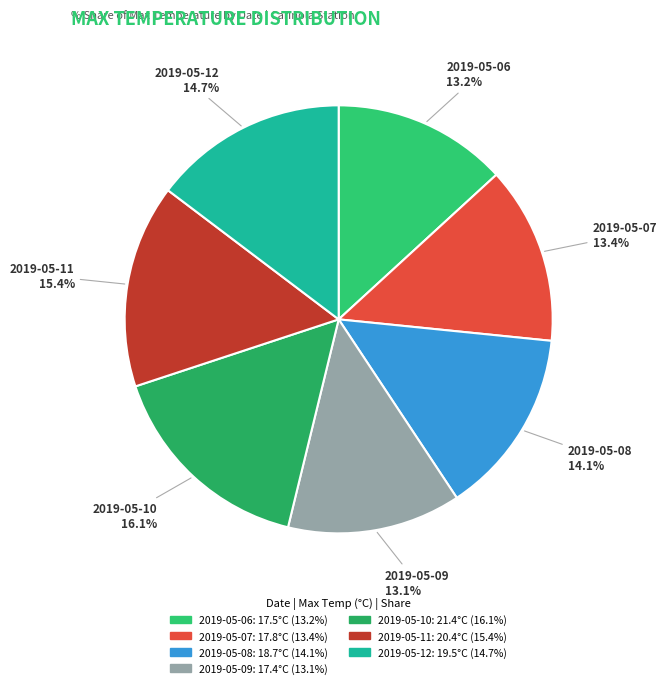

Count the number of slices in the pie.

7